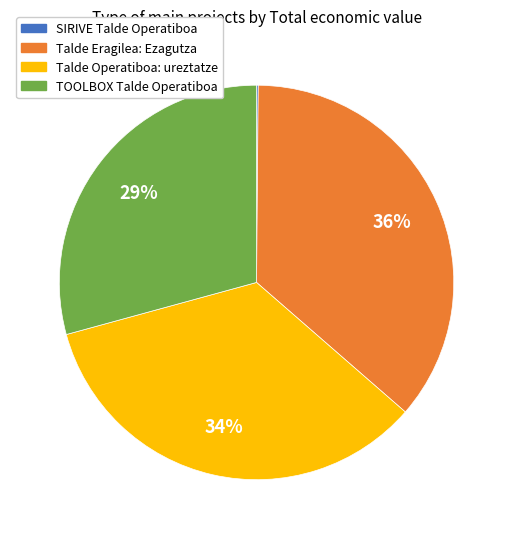

Approximately how many times larger is the value at Talde Operatiboa: ureztatze compared to Talde Eragilea: Ezagutza?

0.9